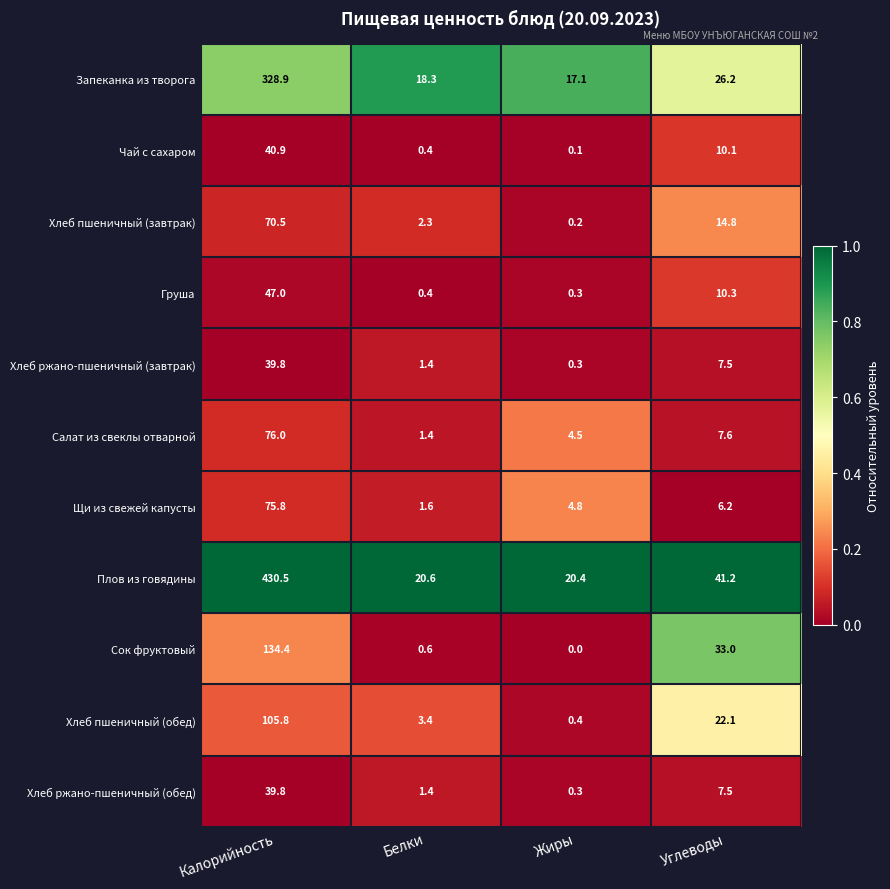

At which label is Сок фруктовый closest to 67?

Углеводы